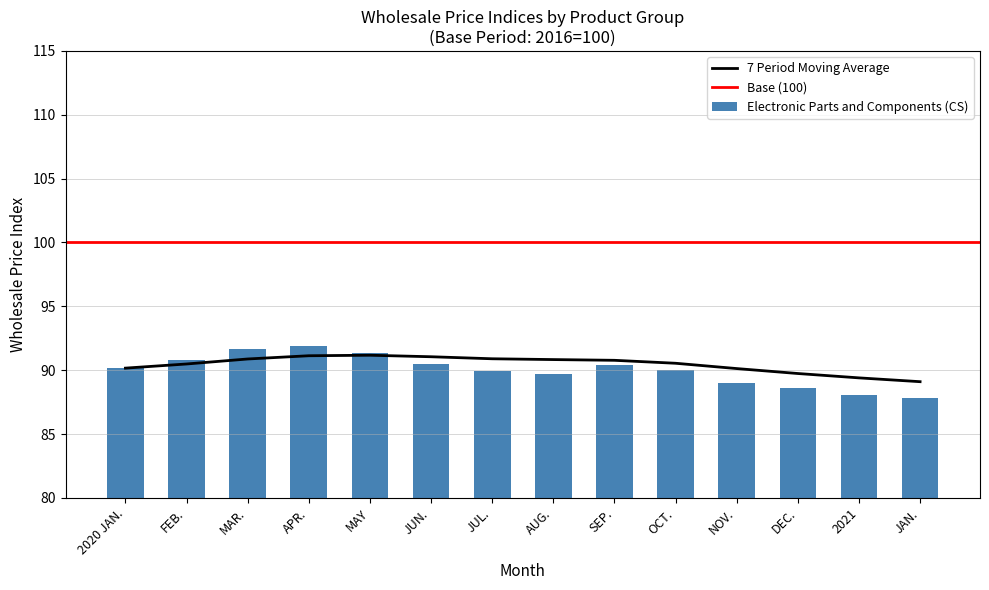

True or false: 7 Period Moving Average has a value of 45.0 at JAN..

False